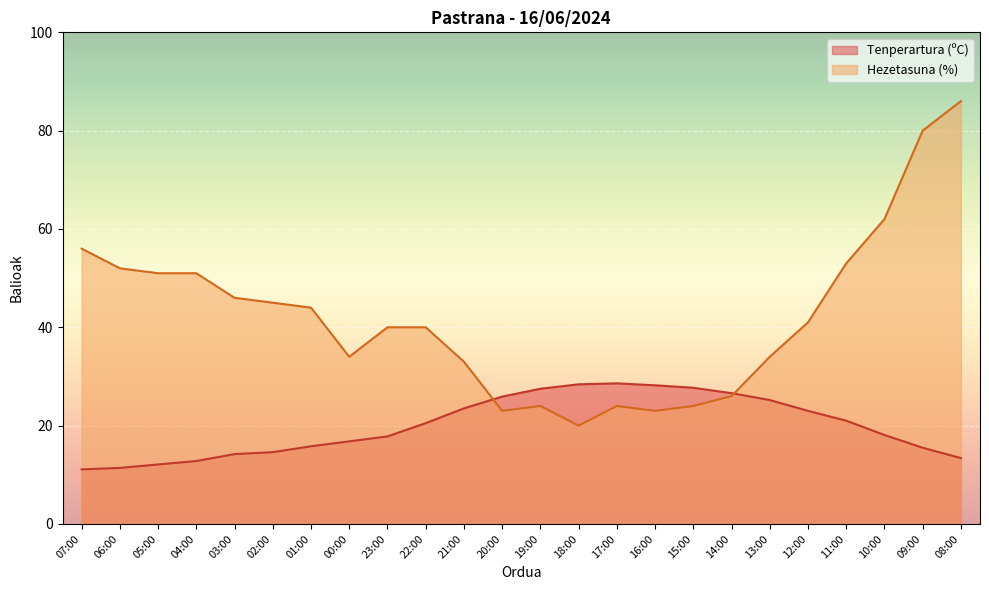

True or false: Tenperartura (ºC) has a value of 29.9 at 11:00.

False